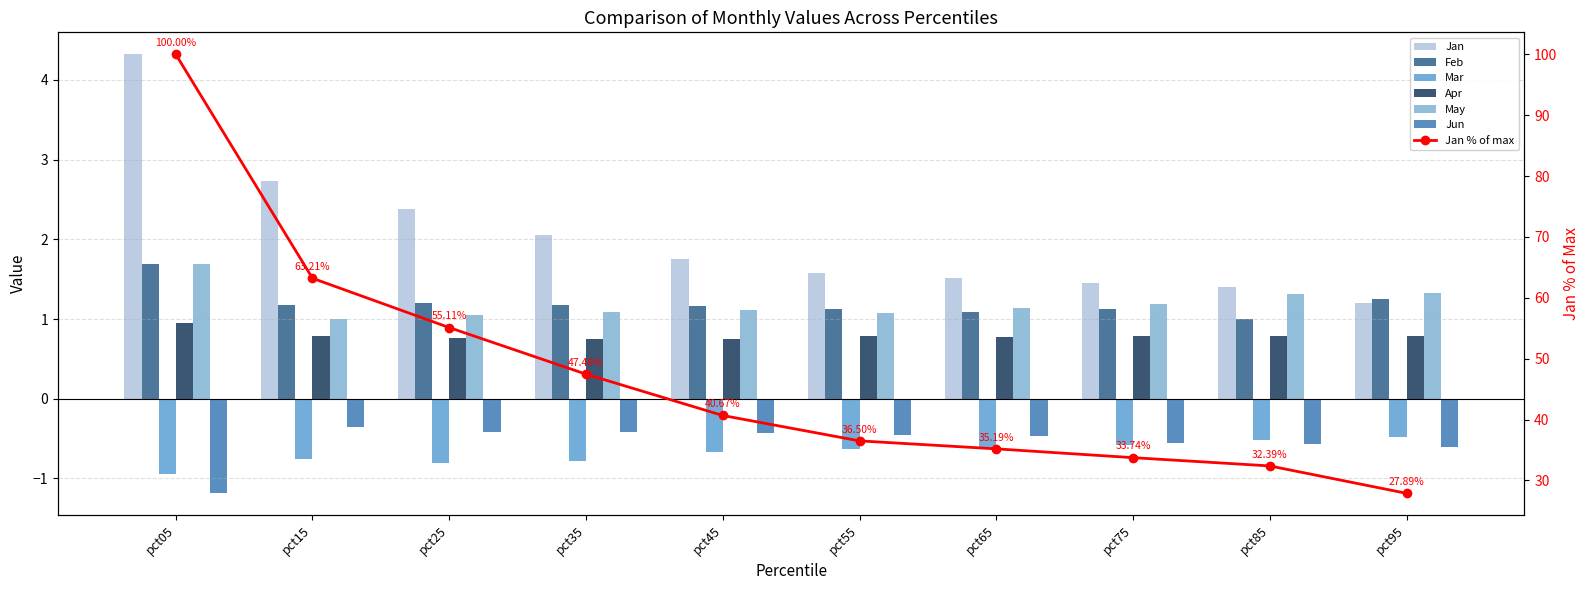

What is the value of the Mar bar at the 6th from the left?

-0.6